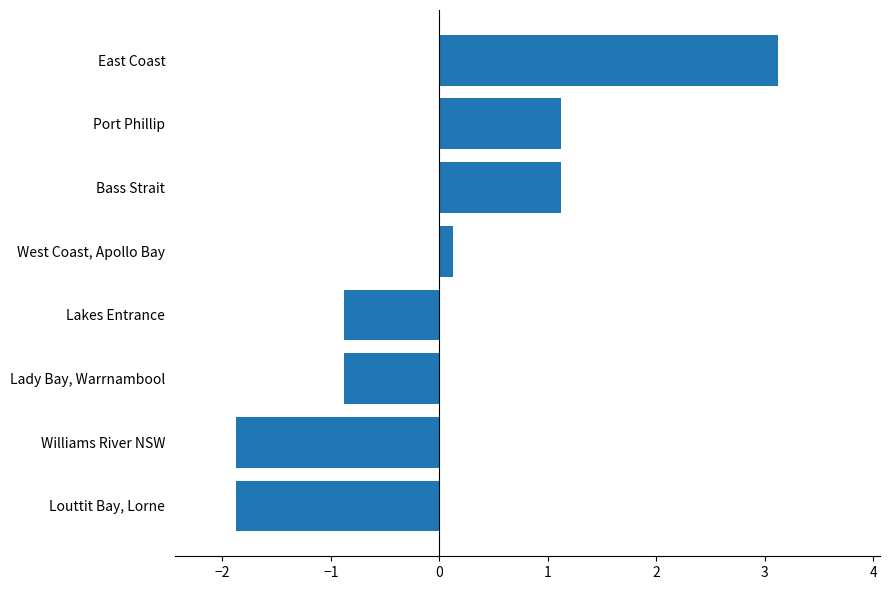

Reading bottom to top, extract all data points from this chart.

-1.9	-1.9	-0.9	-0.9	0.1	1.1	1.1	3.1